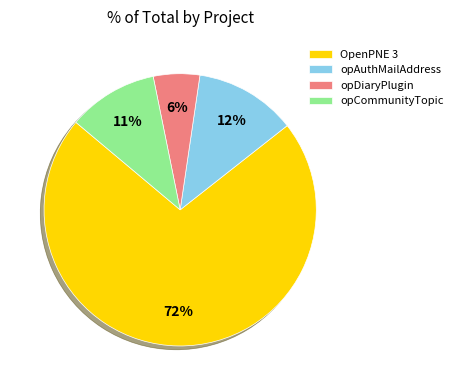

Is the sum of OpenPNE 3 and opDiaryPlugin greater than half?

Yes